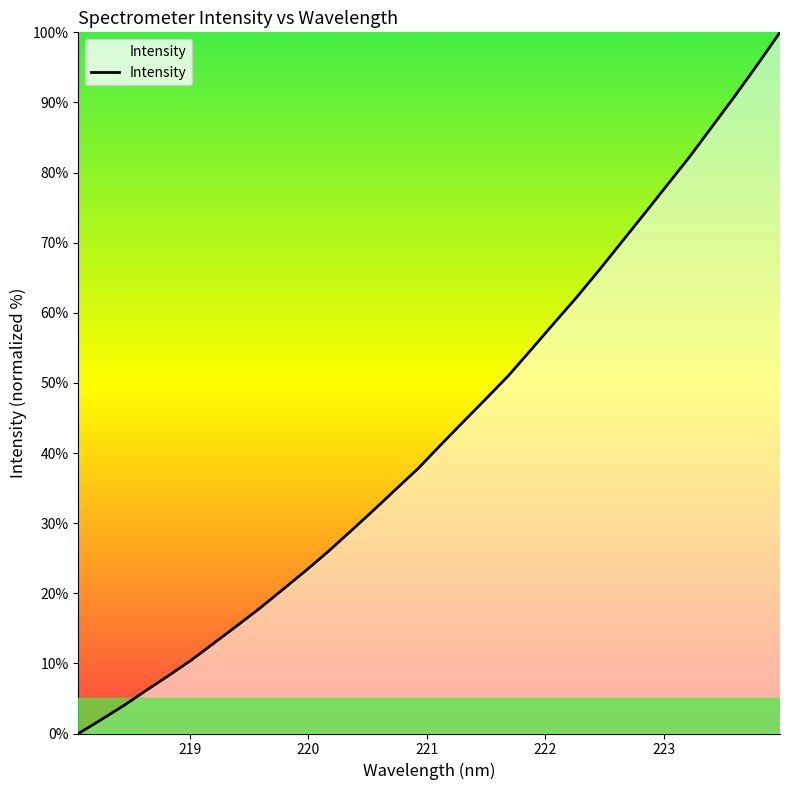

How many values are above zero?

31